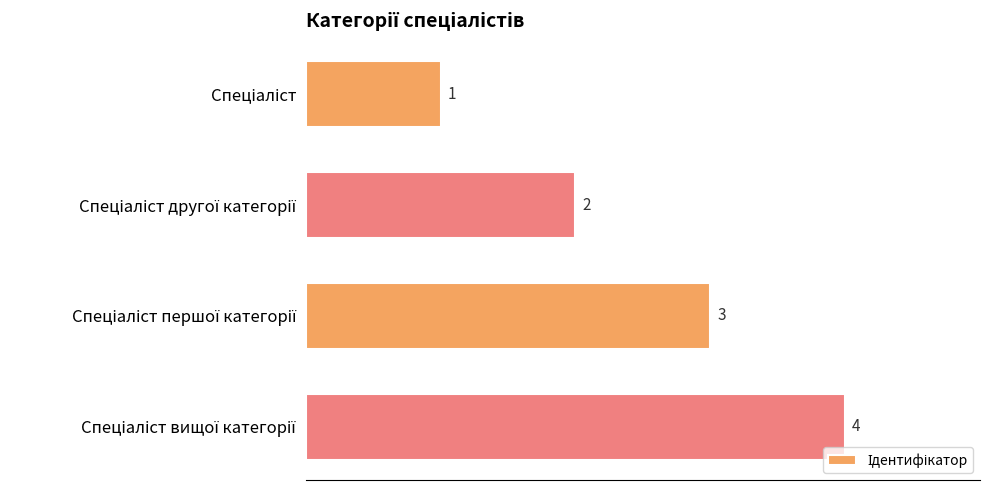

What is the maximum value shown in the chart?

4